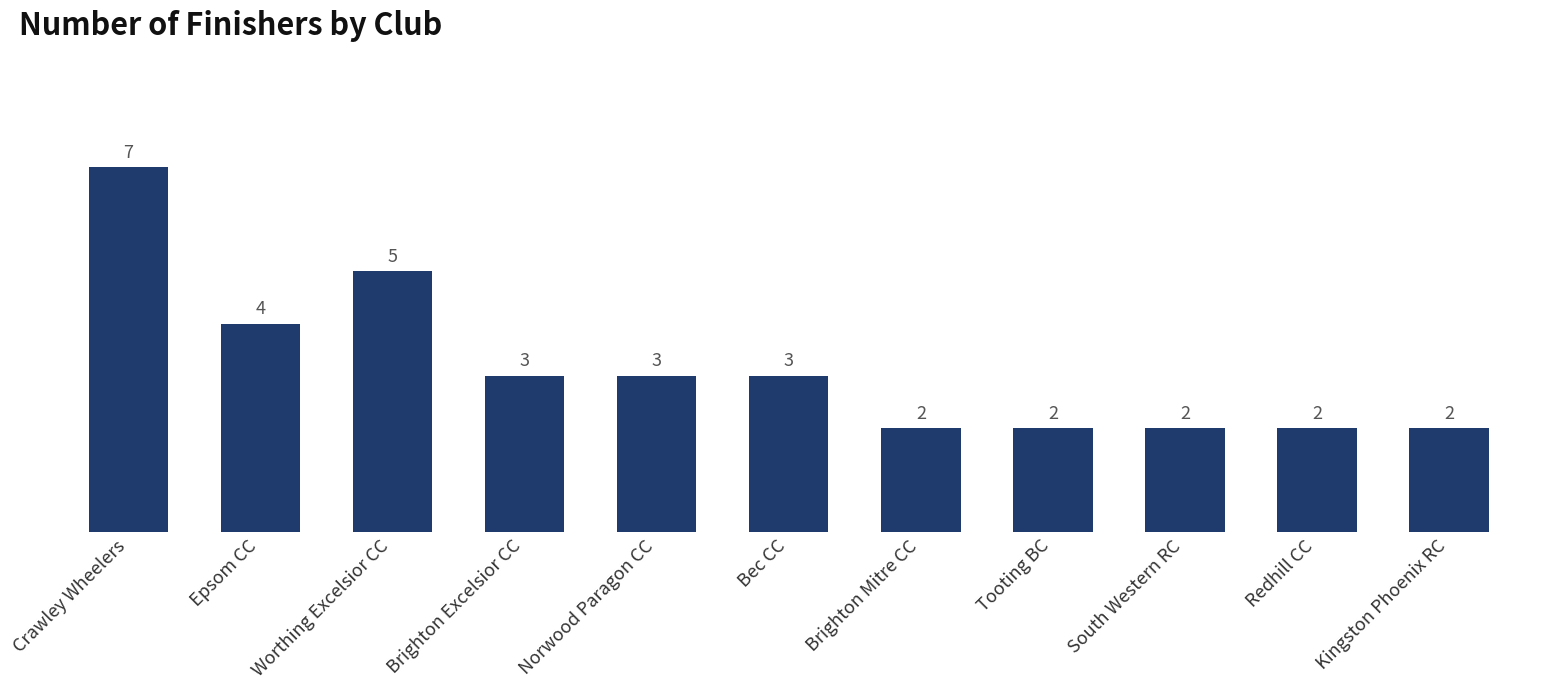

Which label corresponds to the largest value in the chart?

Crawley Wheelers